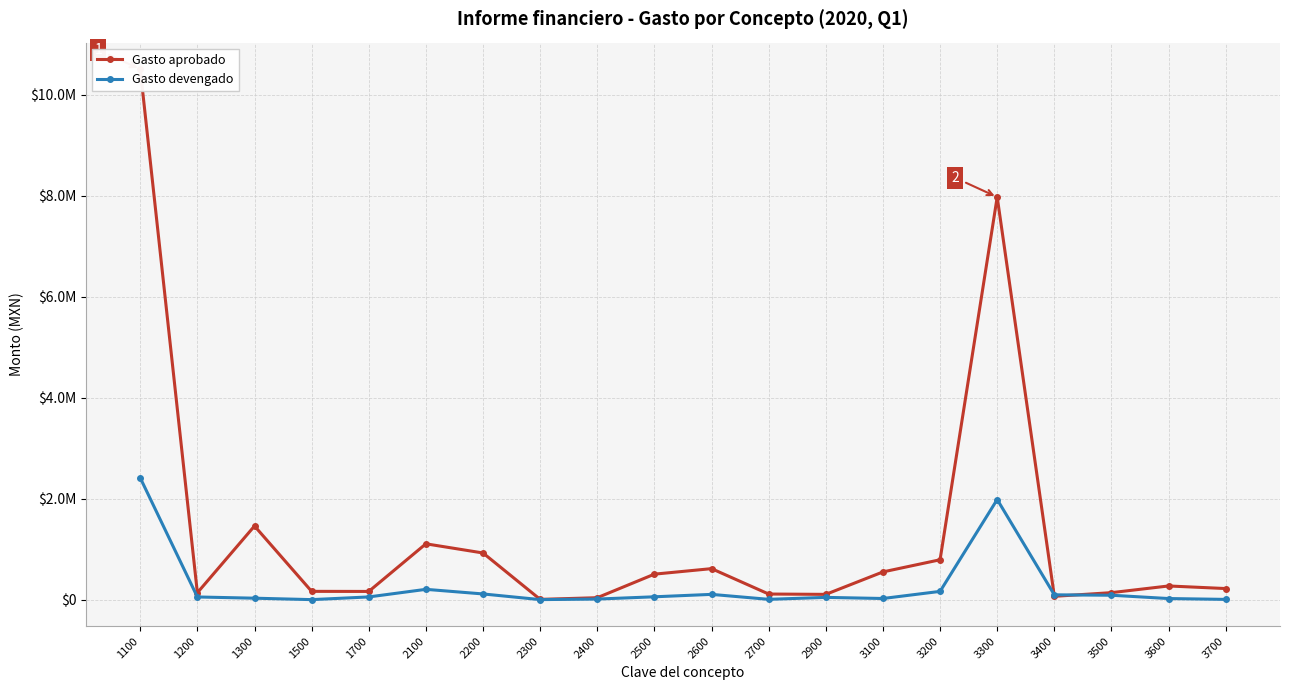

How many categories are shown in the chart?

20